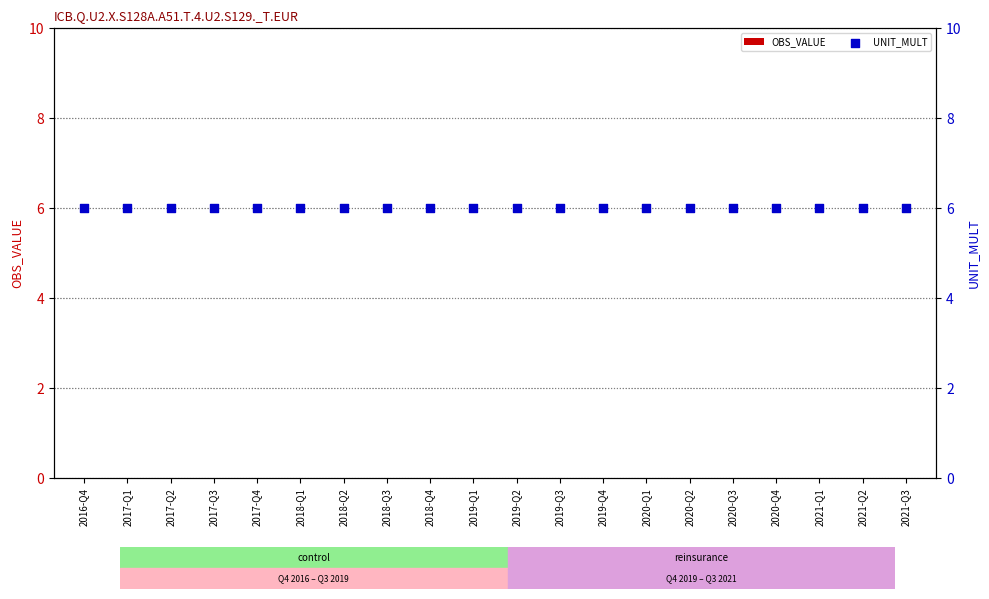

At which category is the sum across all series the highest?

2016-Q4